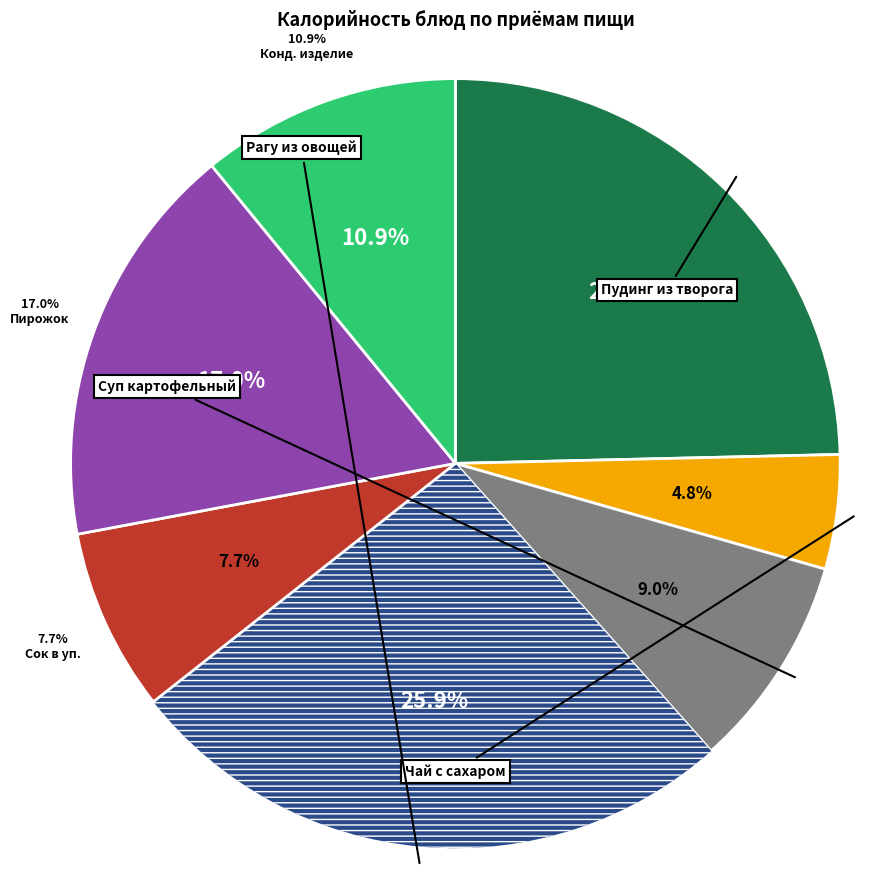

Approximately how many times larger is the value at Чай с сахаром compared to Пирожок с яйцом и сыром?

0.3